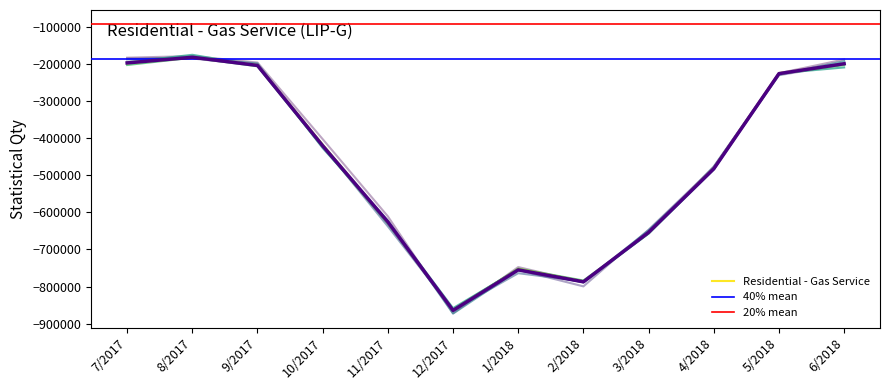

What is the difference between the maximum and second lowest values?

605528.6